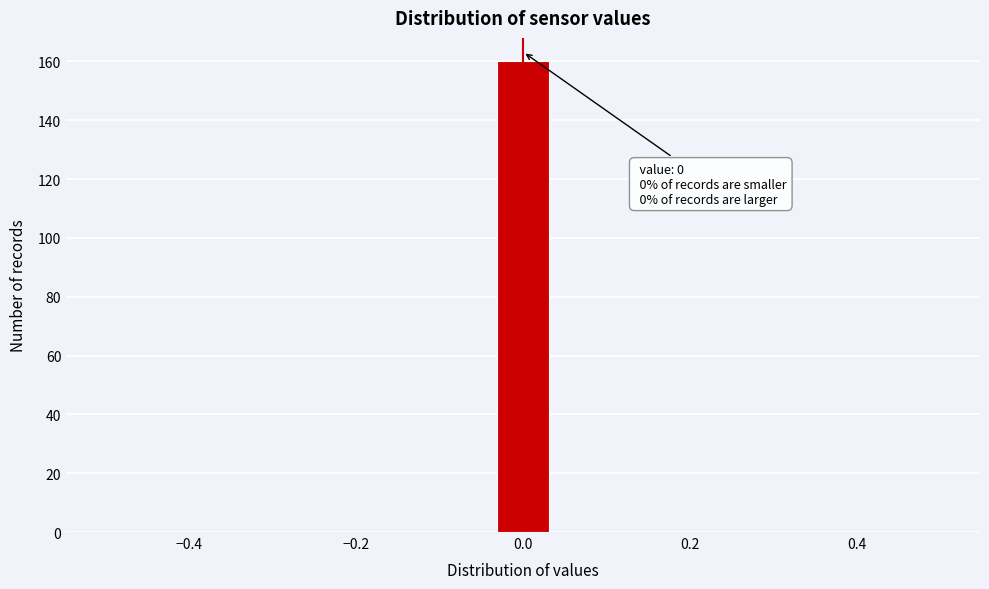

Around what value on the x-axis is the tallest bar? Give the approximate position of its centre, as read against the axis.

0.00